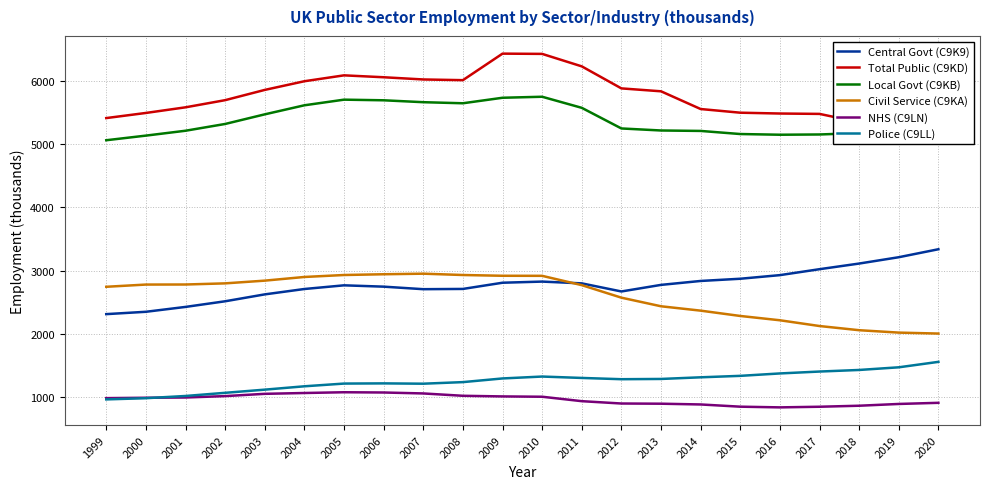

What value does the Police (C9LL) series have at 2011, to the nearest 10?

1310